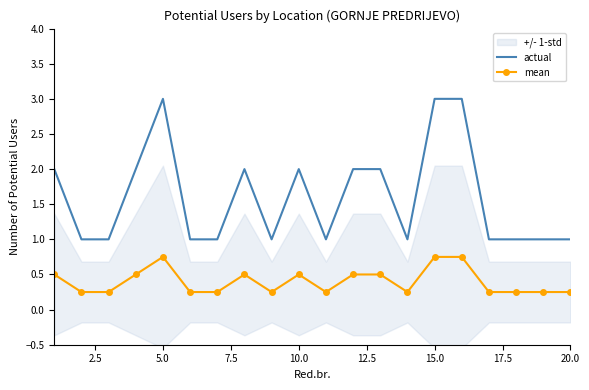

Which series has the widest spread of values?

actual